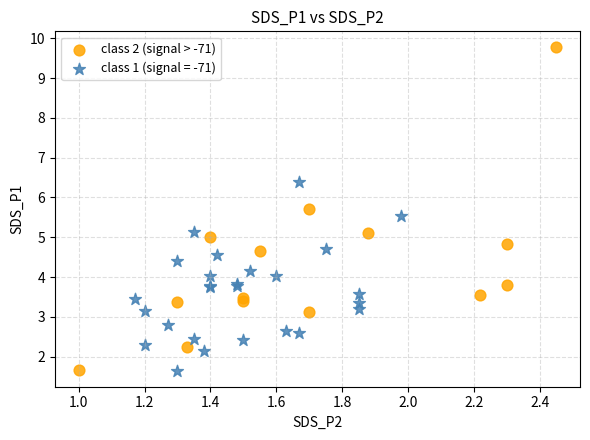

Which series contains the highest Y value?

class 2 (signal > -71)